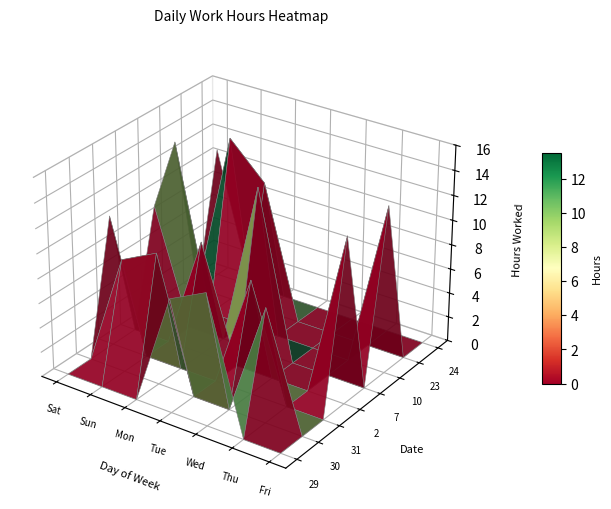

Reading right to left, list all the values displayed in this chart.

29: 6=0.0	5=0.0	4=10.6	3=9.2	2=0.0	1=0.0	0=0.0
30: 6=0.0	5=9.2	4=0.0	3=0.0	2=10.6	1=9.2	0=0.0
31: 6=0.0	5=0.0	4=9.2	3=0.0	2=0.0	1=0.0	0=10.6
2: 6=13.4	5=0.0	4=0.0	3=0.0	2=9.2	1=0.0	0=0.0
7: 6=0.0	5=0.0	4=0.0	3=13.4	2=0.0	1=0.0	0=9.2
10: 6=13.6	5=0.0	4=0.0	3=0.0	2=0.0	1=0.0	0=13.4
23: 6=0.0	5=0.0	4=0.0	3=0.0	2=10.7	1=13.6	0=0.0
24: 6=0.0	5=0.0	4=0.0	3=0.0	2=0.0	1=0.0	0=10.7